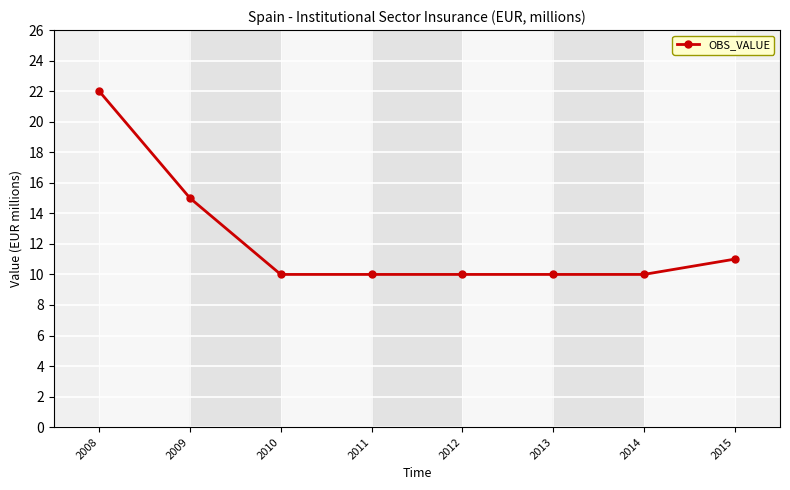

What is the difference between the maximum and minimum values?

12